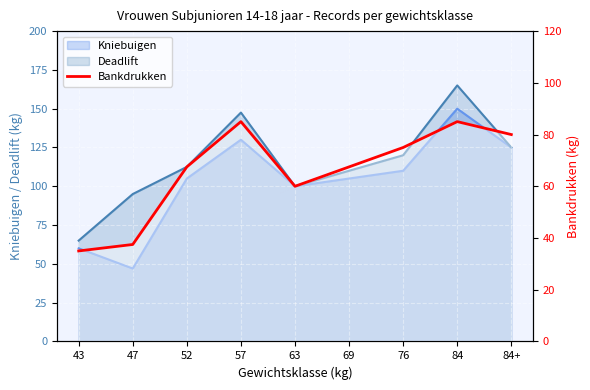

What is the ratio of the value at 63 to the value at 69?

0.9